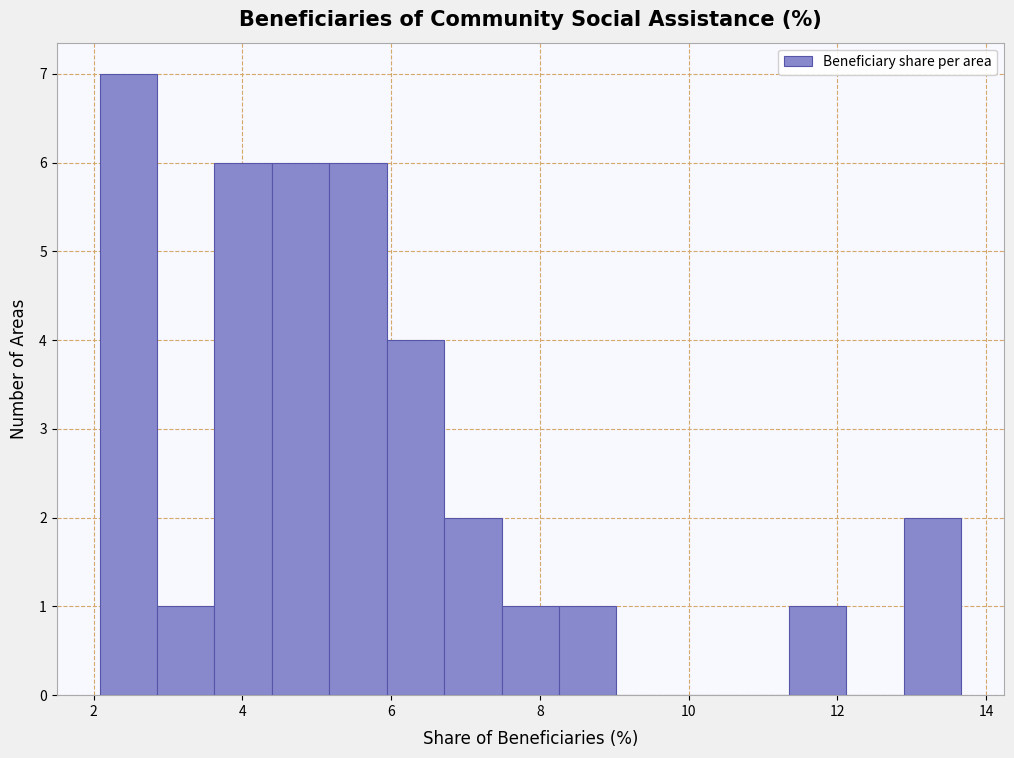

Read against the x-axis, roughly where is the centre of the tallest bar?

2.4